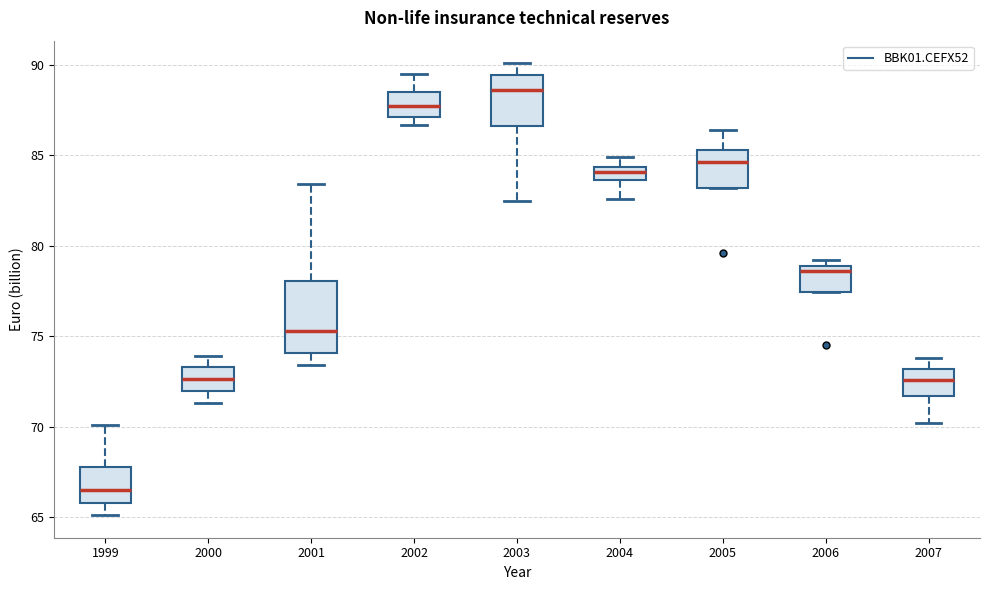

Which box is the tallest, from its lower edge to its upper edge?

2001